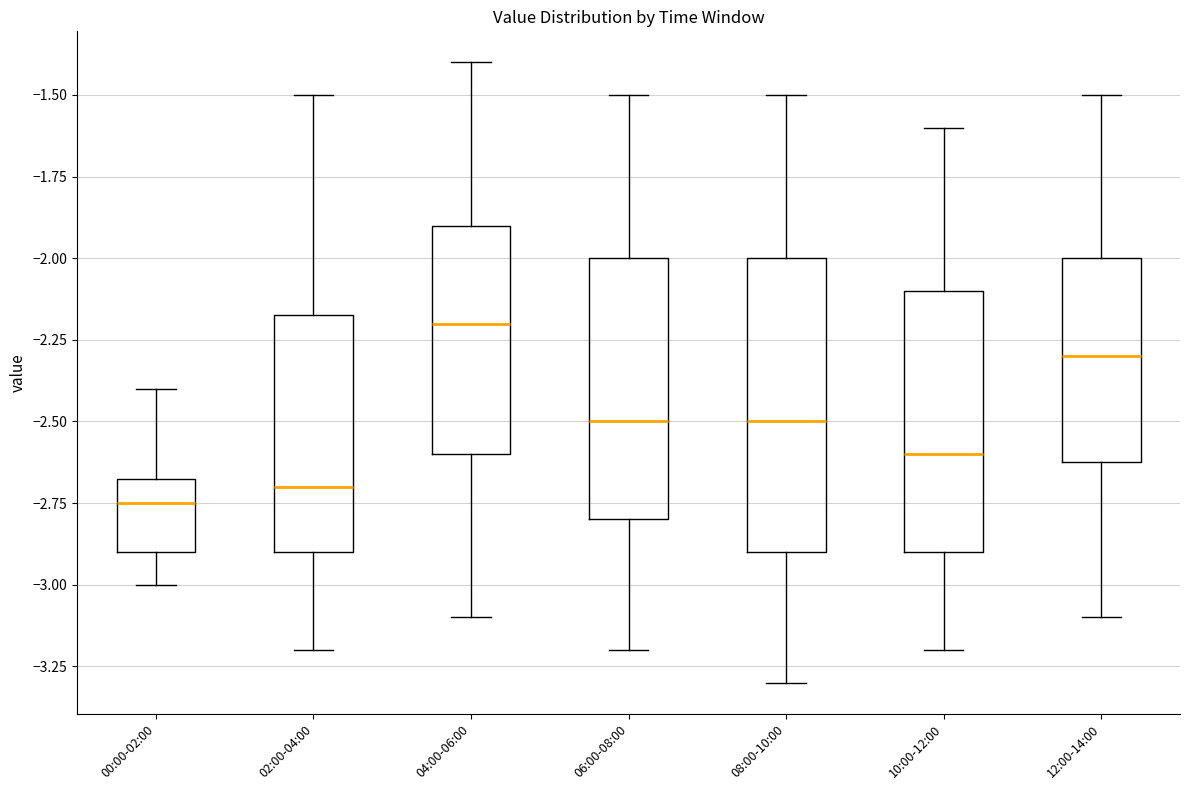

Where is the upper edge of the box for 00:00-02:00 on the y-axis? The values are not printed on the chart, so give them approximately, as read against the axis.

-2.65